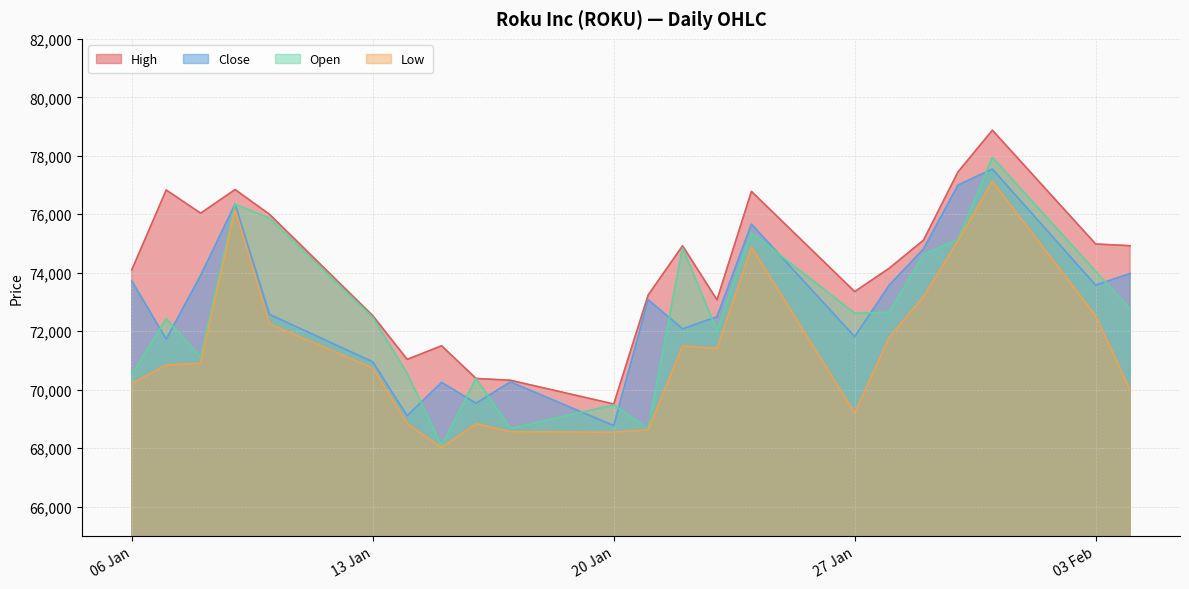

What position from the right is 07.01.2025?

21